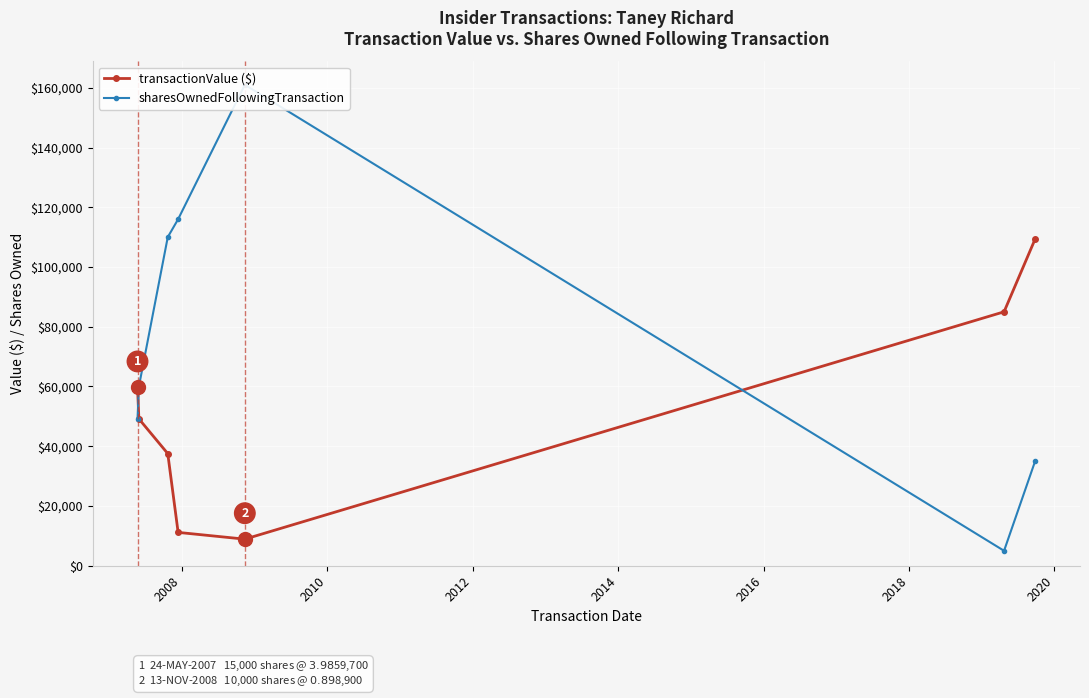

What is the lowest value of the sharesOwnedFollowingTransaction series?

5000